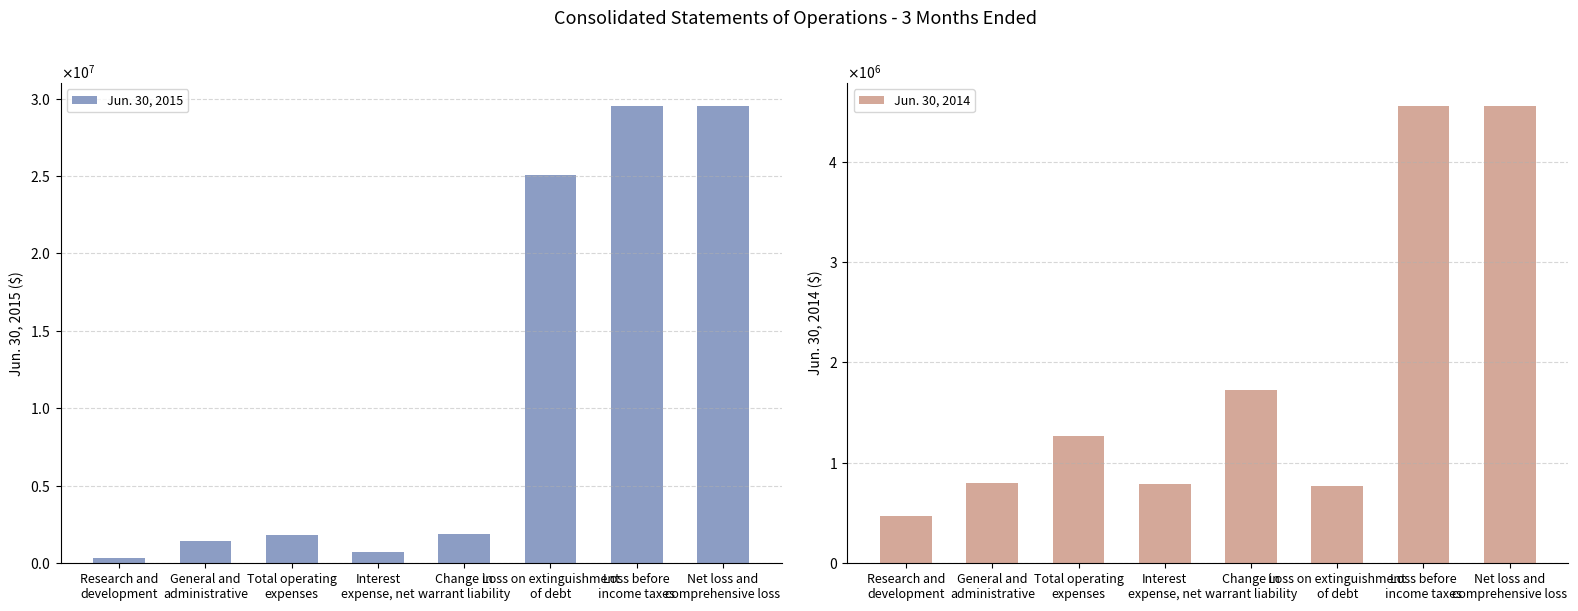

True or false: Jun. 30, 2015 has a value of 585360 at Research and
development.

False